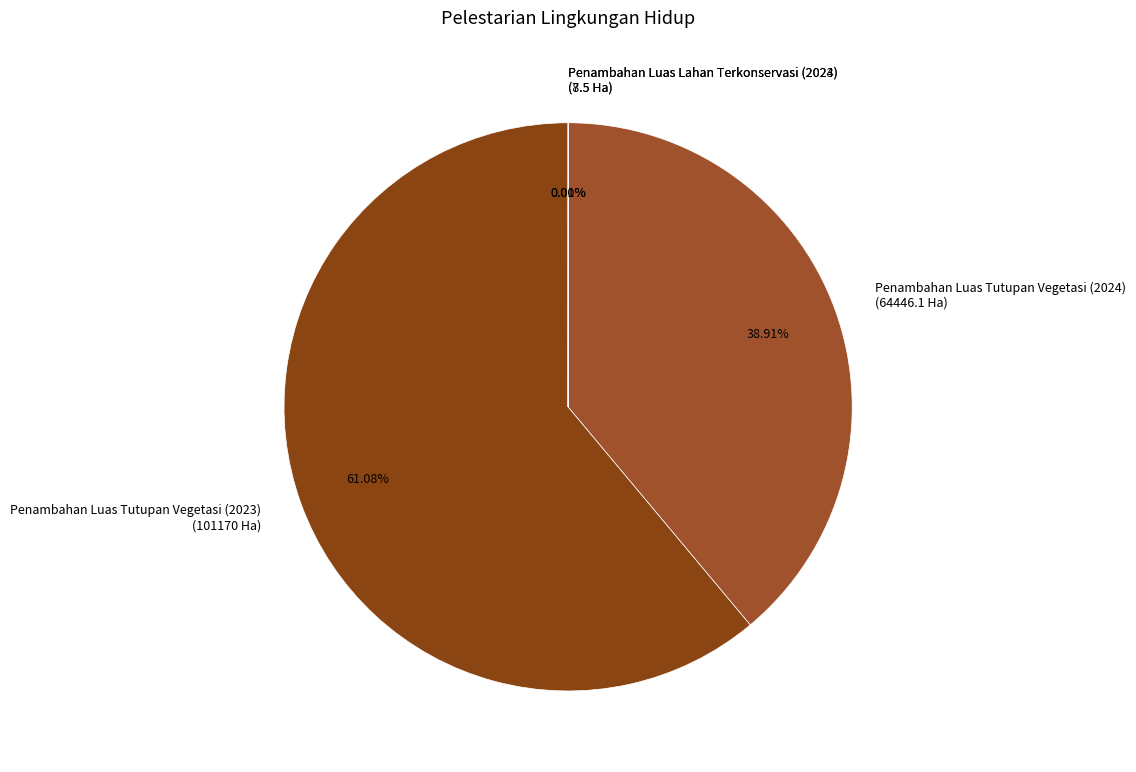

To the nearest percent, what portion does Penambahan Luas Tutupan Vegetasi (2024) represent?

39%